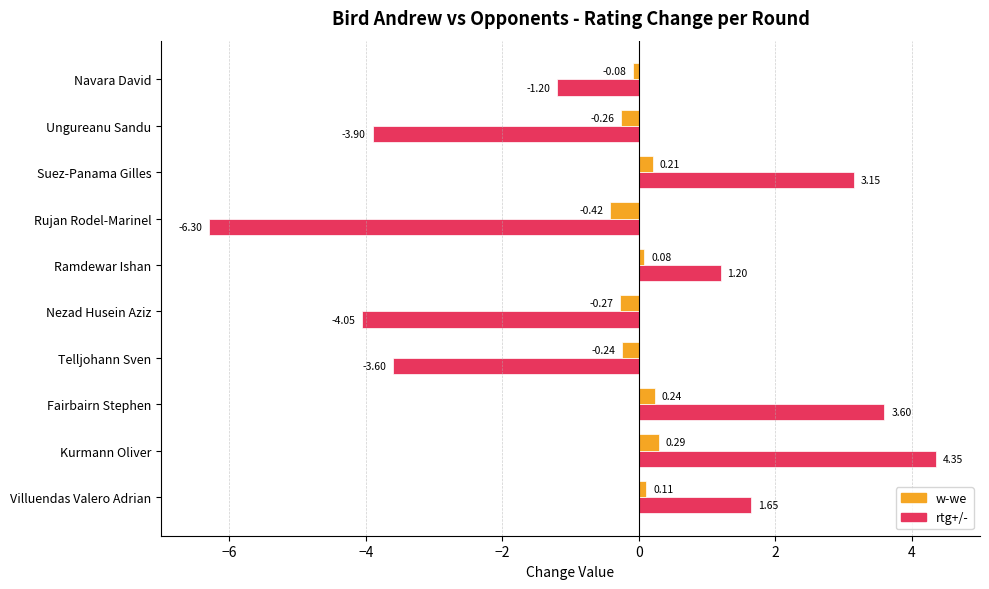

At Nezad Husein Aziz, list the series in order from largest to smallest.

w-we, rtg+/-